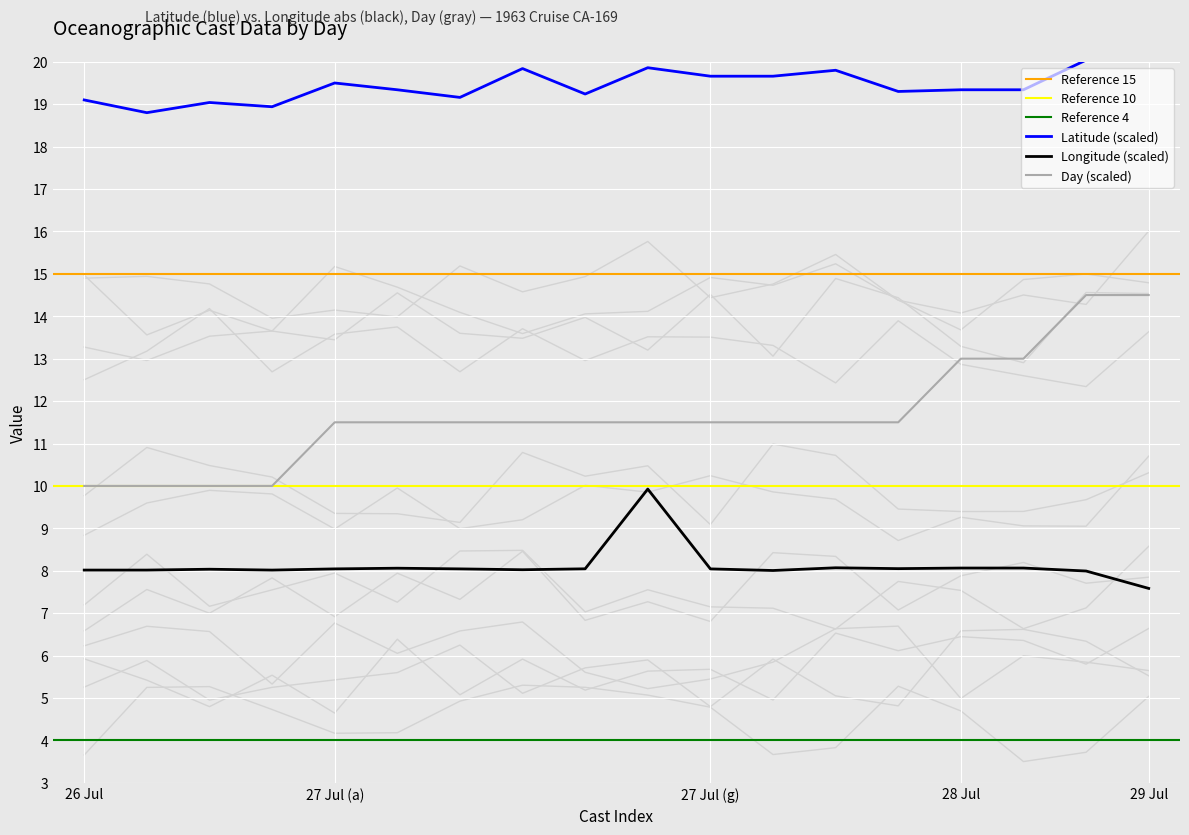

True or false: Day (scaled) has a value of 5.4 at 27 Jul (a).

False